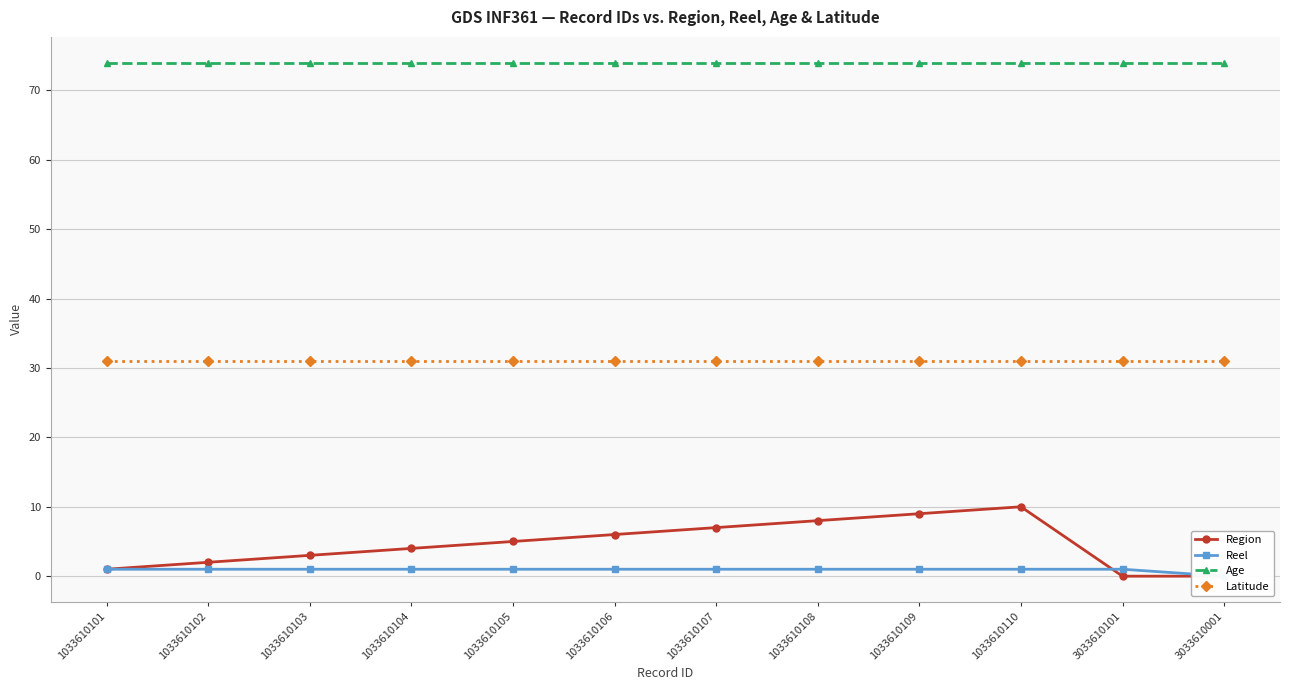

What is the value of the Region point at the 5th from the left?

5.0